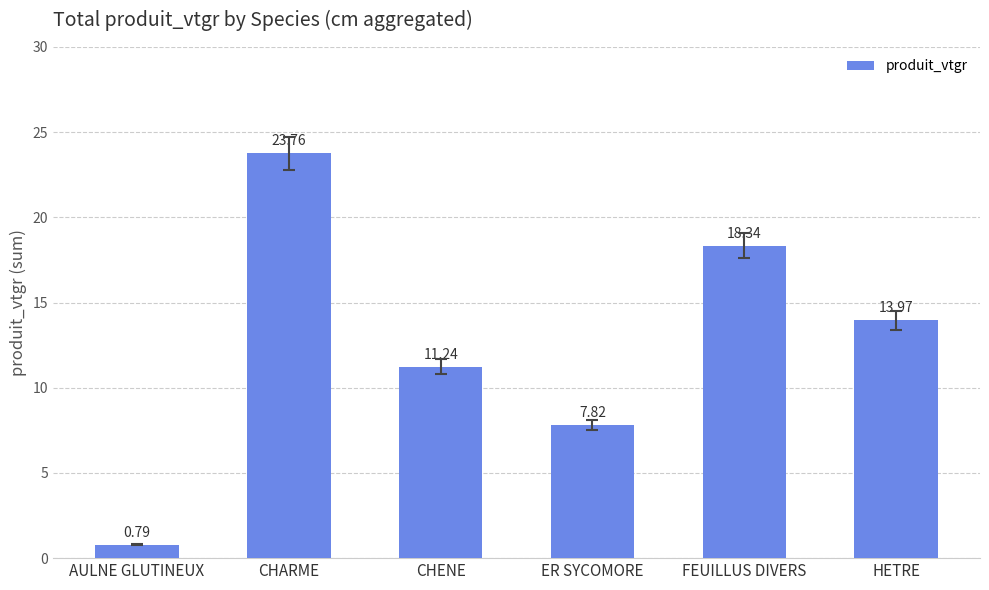

Which has a higher value, HETRE or CHARME?

CHARME